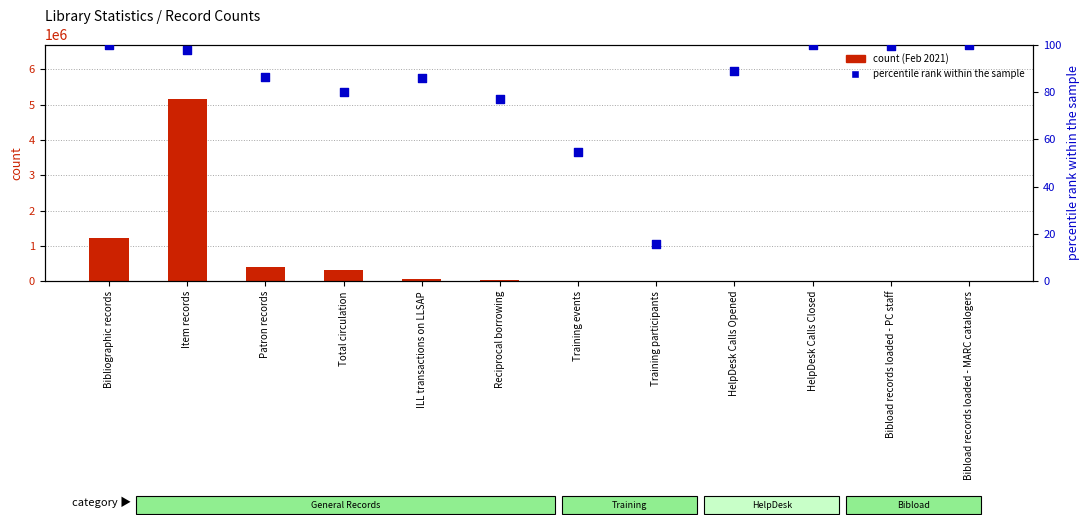

At how many categories does at least one series exceed 1317696?

1